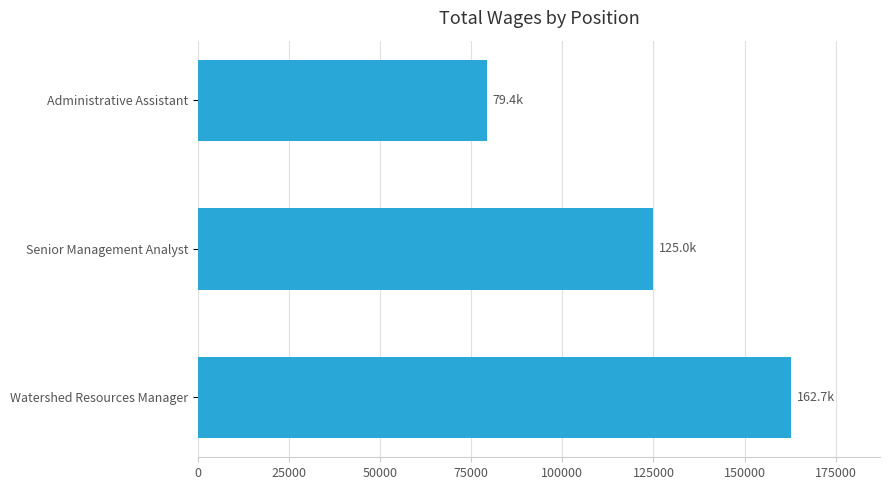

List the labels in order of value, largest first.

Watershed Resources Manager, Senior Management Analyst, Administrative Assistant